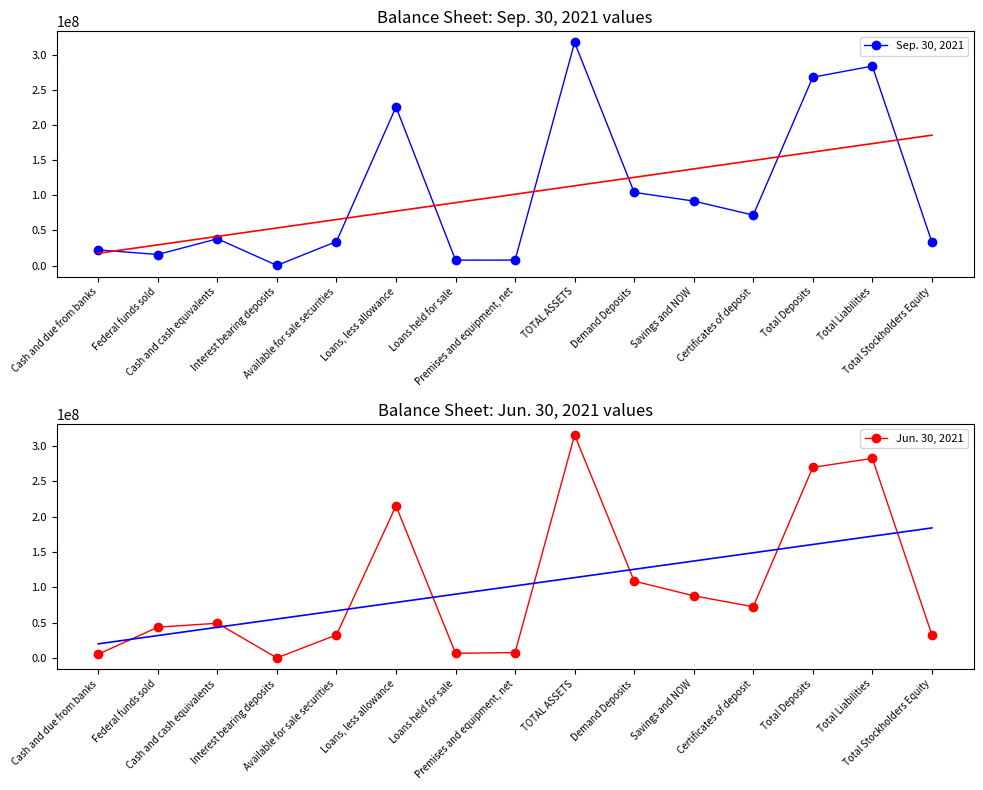

The value of Sep. 30, 2021 at Cash and due from banks is 34766884. True or false?

False